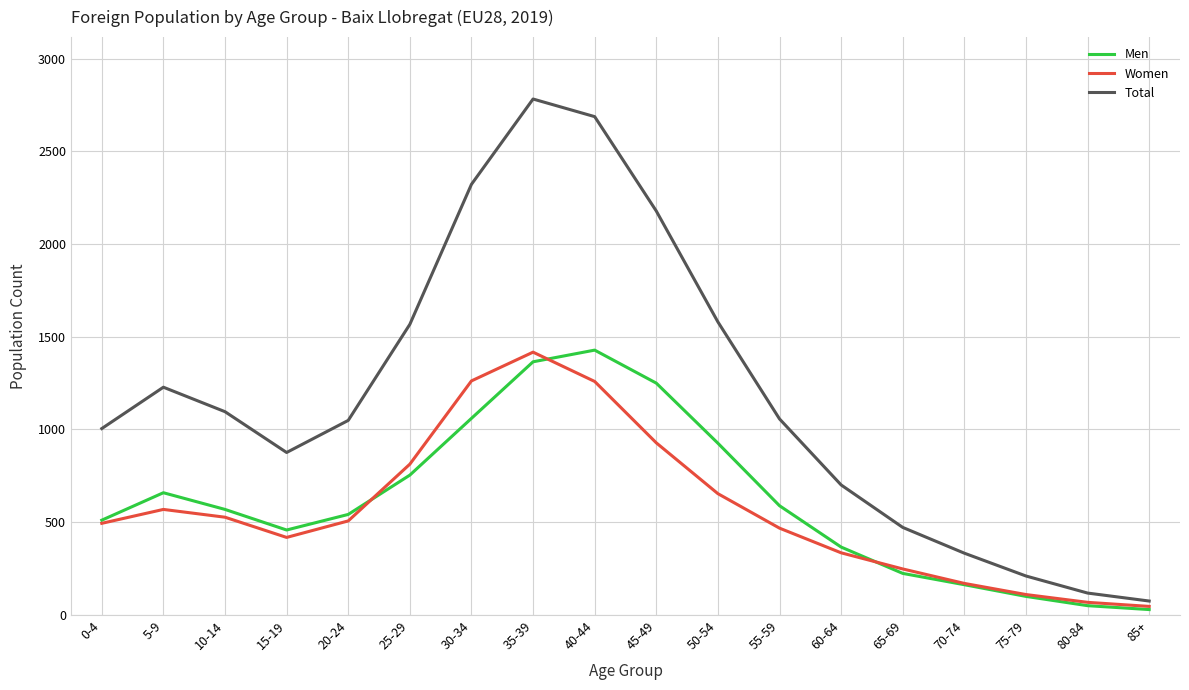

The value of Women at 15-19 is 418. True or false?

True